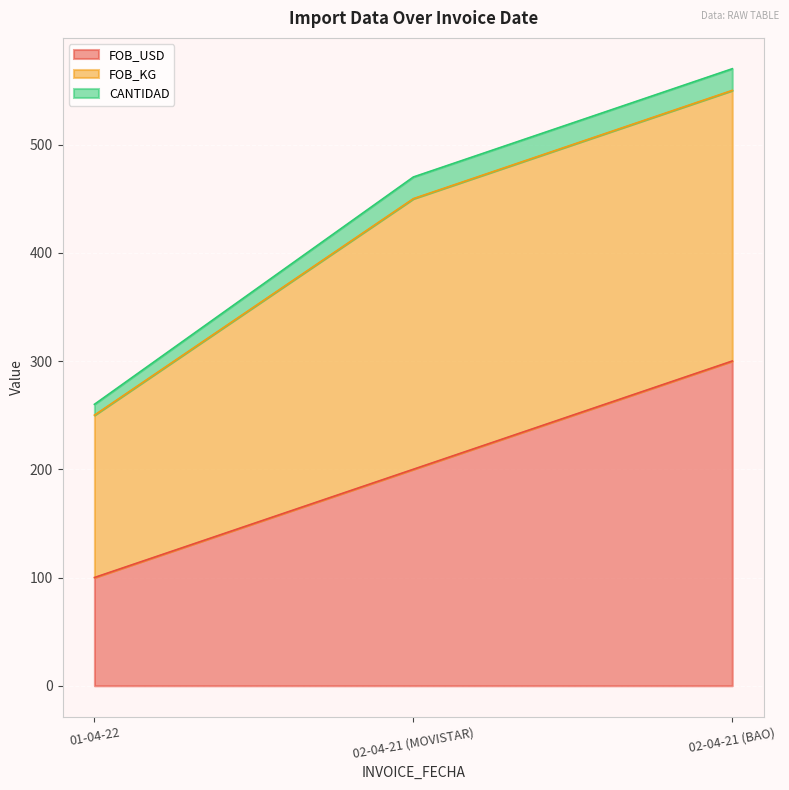

Is the value of FOB_KG at 01-04-22 greater than the value of FOB_USD at 02-04-21 (MOVISTAR)?

No